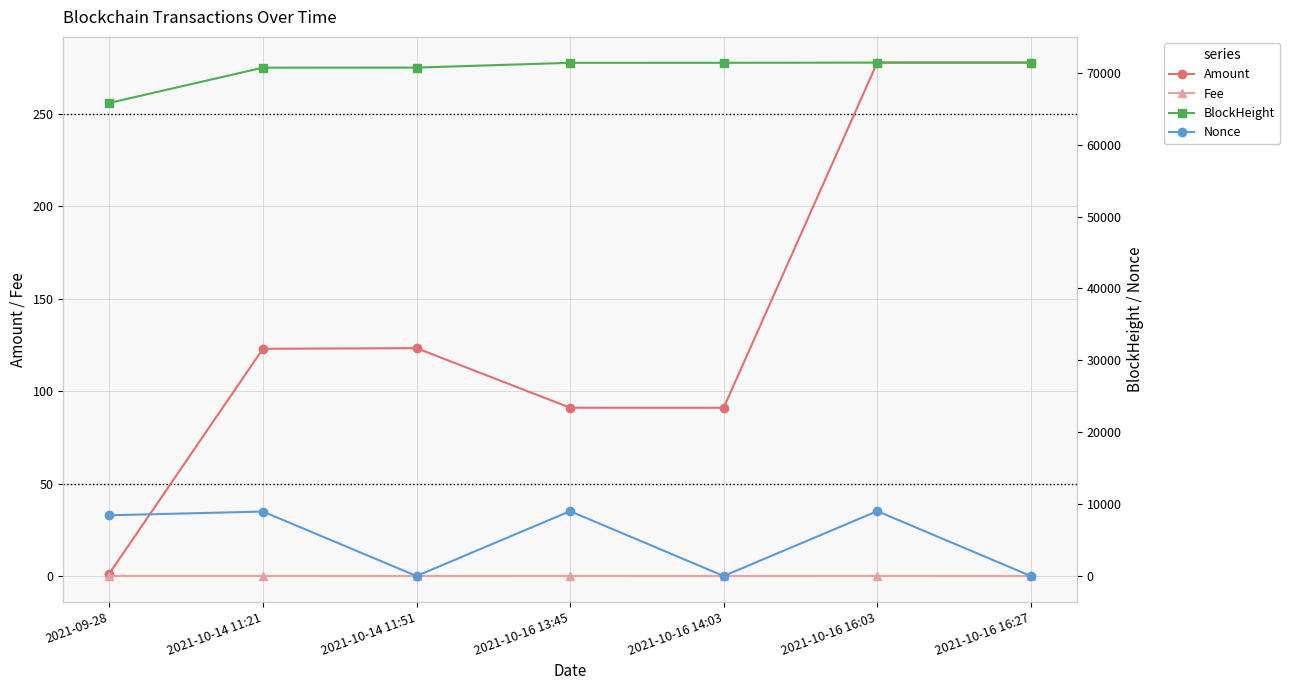

Reading left to right, list all the values displayed in this chart.

Amount: 1.4	123.0	123.3	91.1	91.1	277.9	277.9
Fee: 0.1	0.1	0.0	0.1	0.0	0.1	0.0
BlockHeight: 65799.0	70705.0	70714.0	71379.0	71381.0	71407.0	71414.0
Nonce: 8446.0	8965.0	0.0	9018.0	1.0	9022.0	2.0